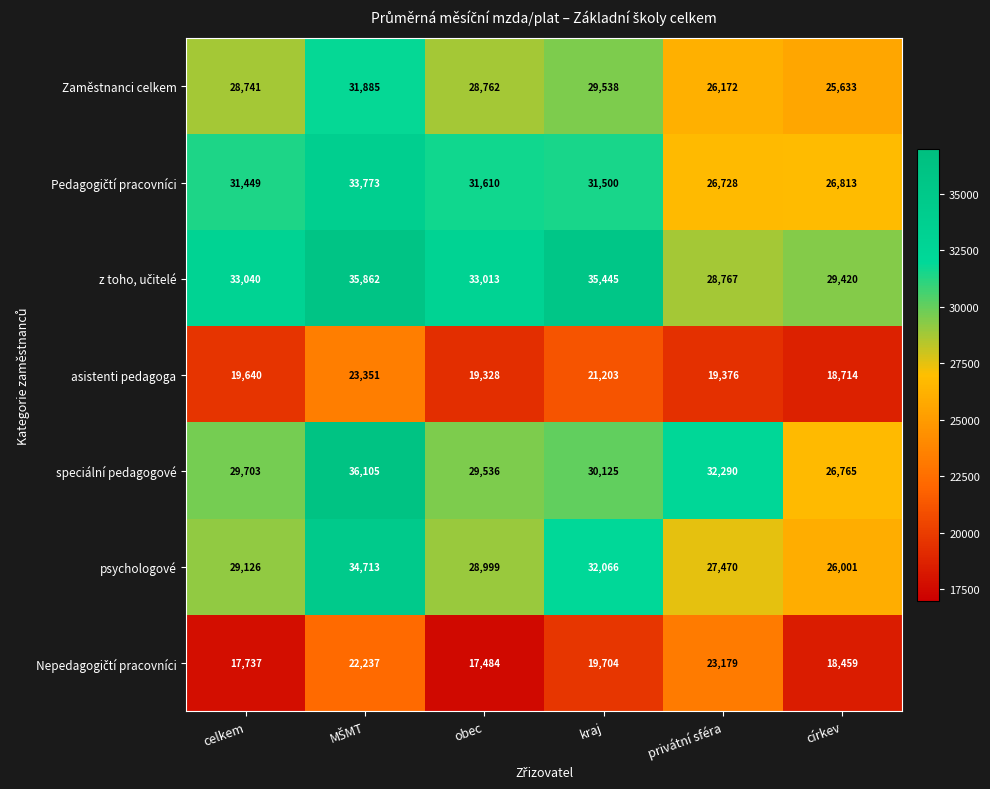

What is the minimum value shown in the chart?

17484